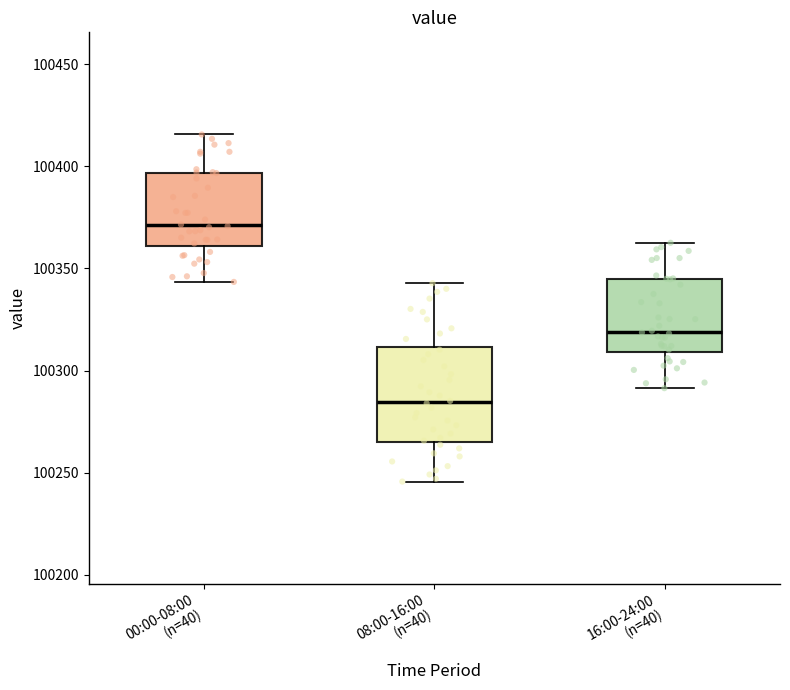

Where does the median line of the box for 00:00-08:00 (n=40) sit on the y-axis? The values are not printed on the chart, so give them approximately, as read against the axis.

100370